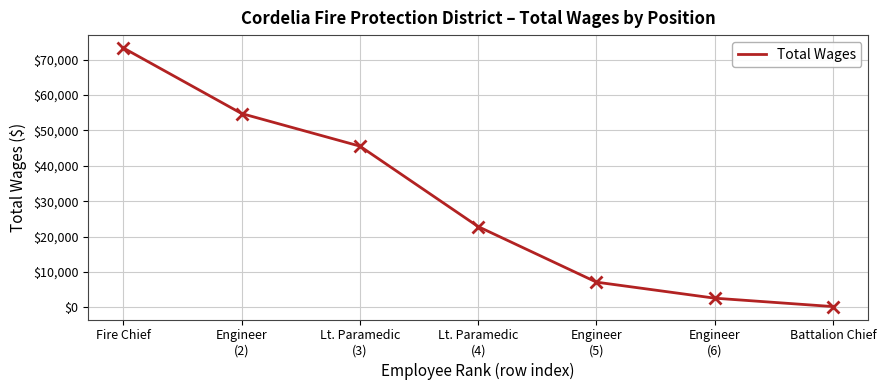

What position from the left is Engineer
(5)?

5